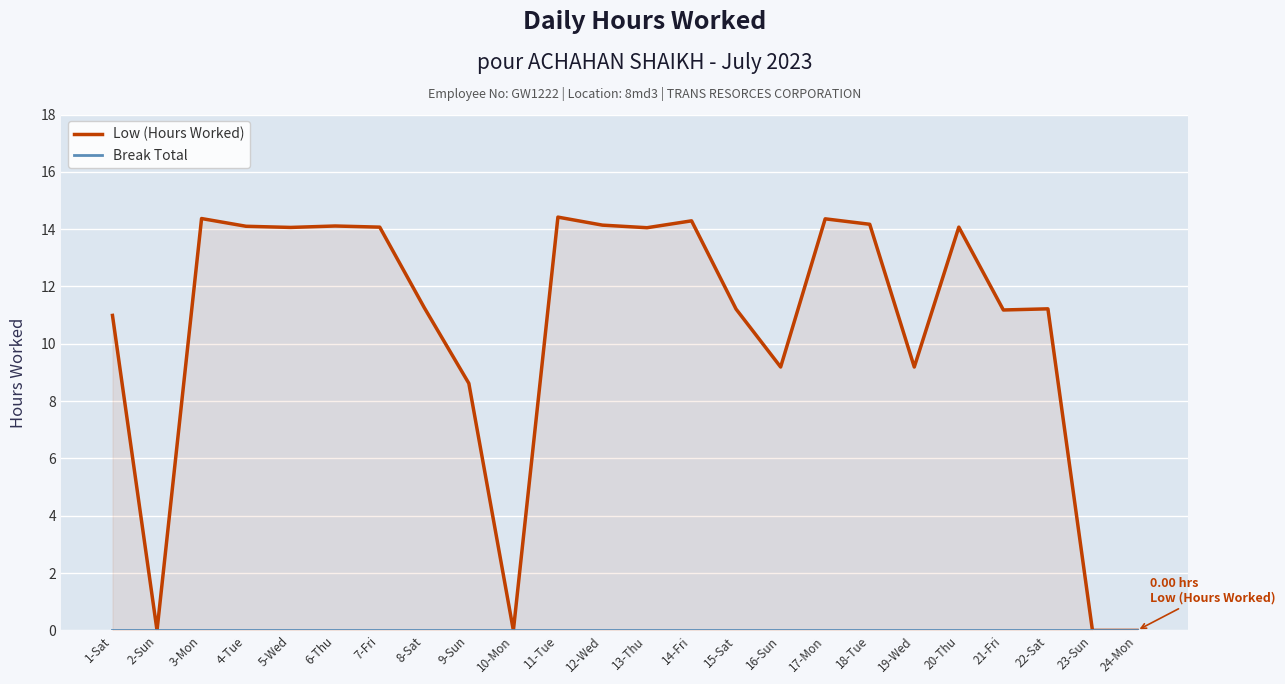

The value of Low (Hours Worked) at 3-Mon is 5.0. True or false?

False